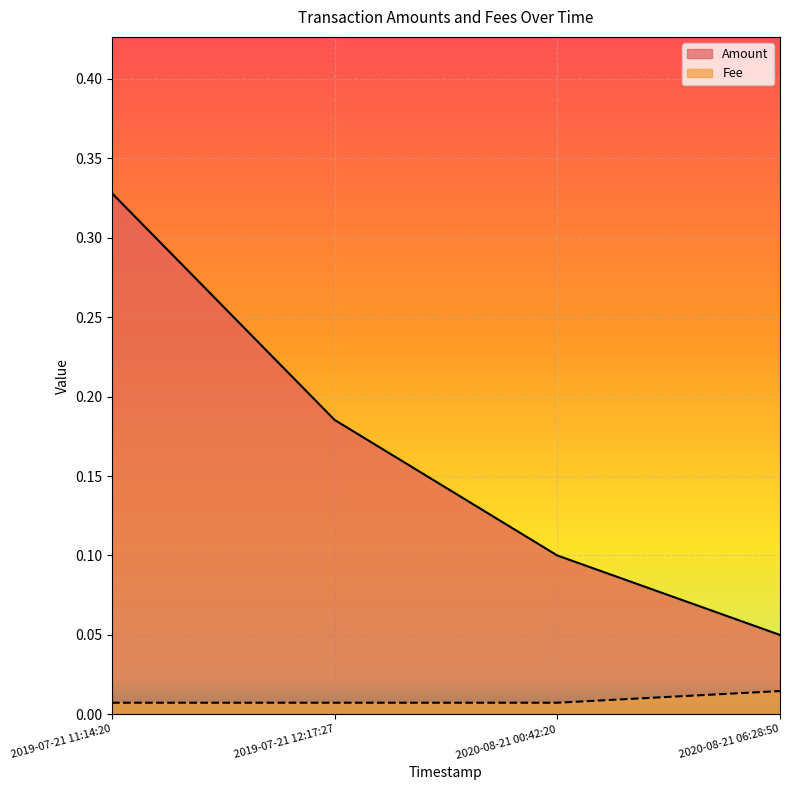

Which category has the lowest value in the Amount series?

2020-08-21 06:28:50